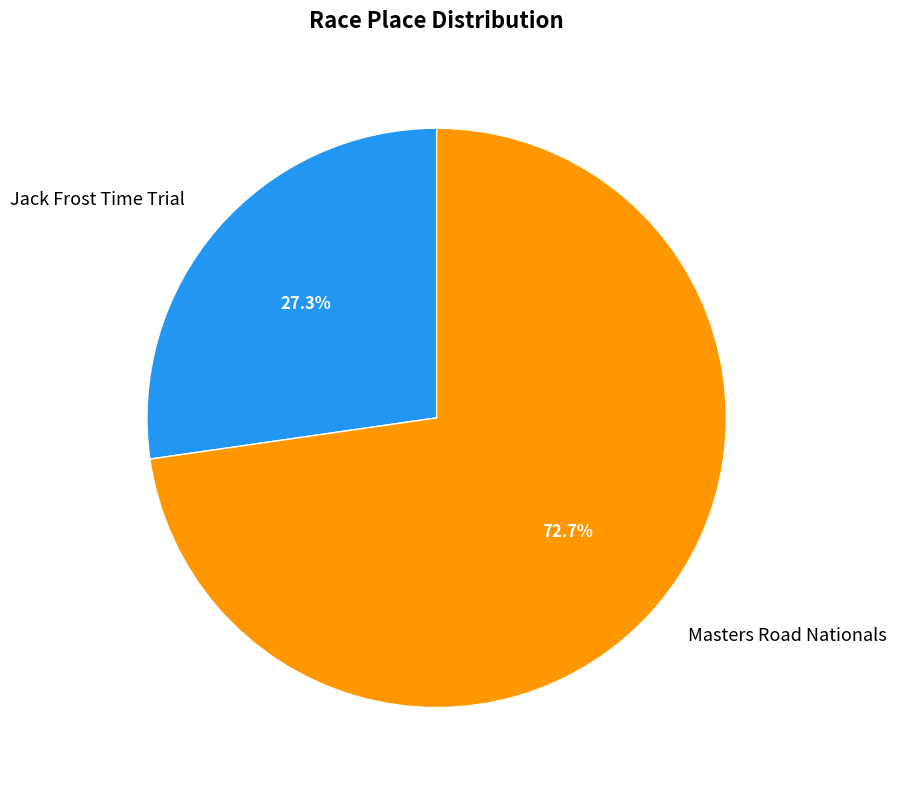

Rank the categories by value from lowest to highest.

Jack Frost Time Trial, Masters Road Nationals